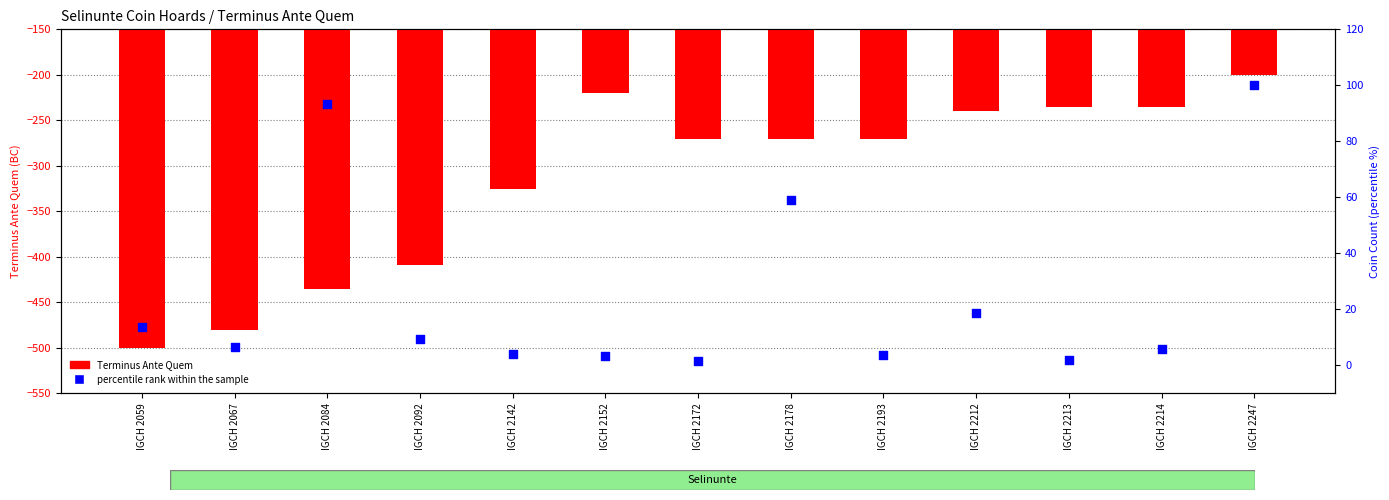

What are all the series names shown in the legend?

Terminus Ante Quem, percentile rank within the sample